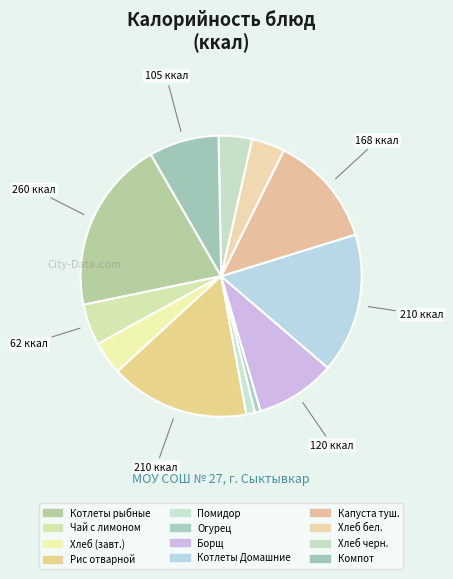

How many slices are in this pie chart?

12